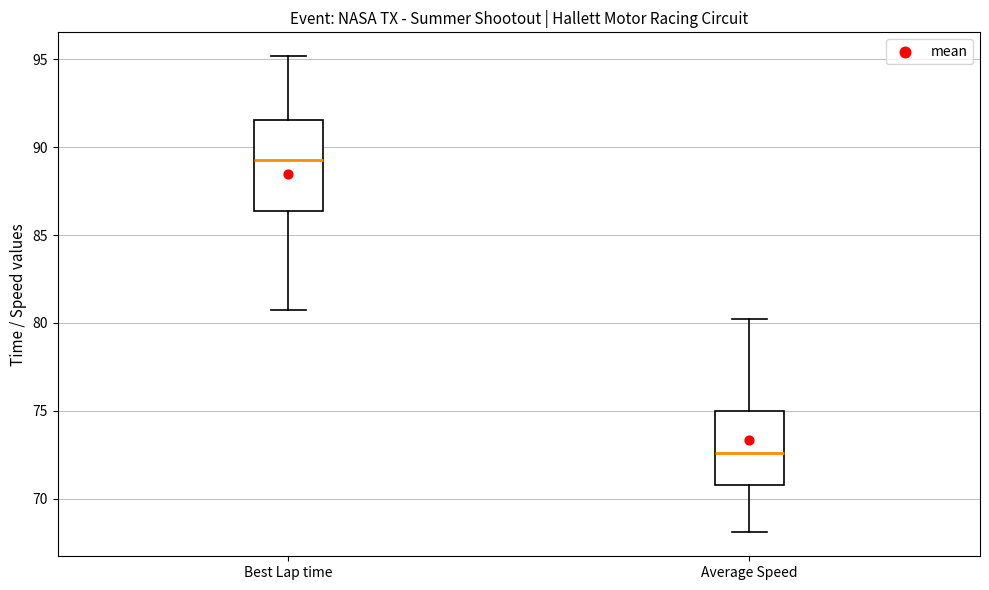

Where is the lower edge of the box for Average Speed on the y-axis? The values are not printed on the chart, so give them approximately, as read against the axis.

71.0